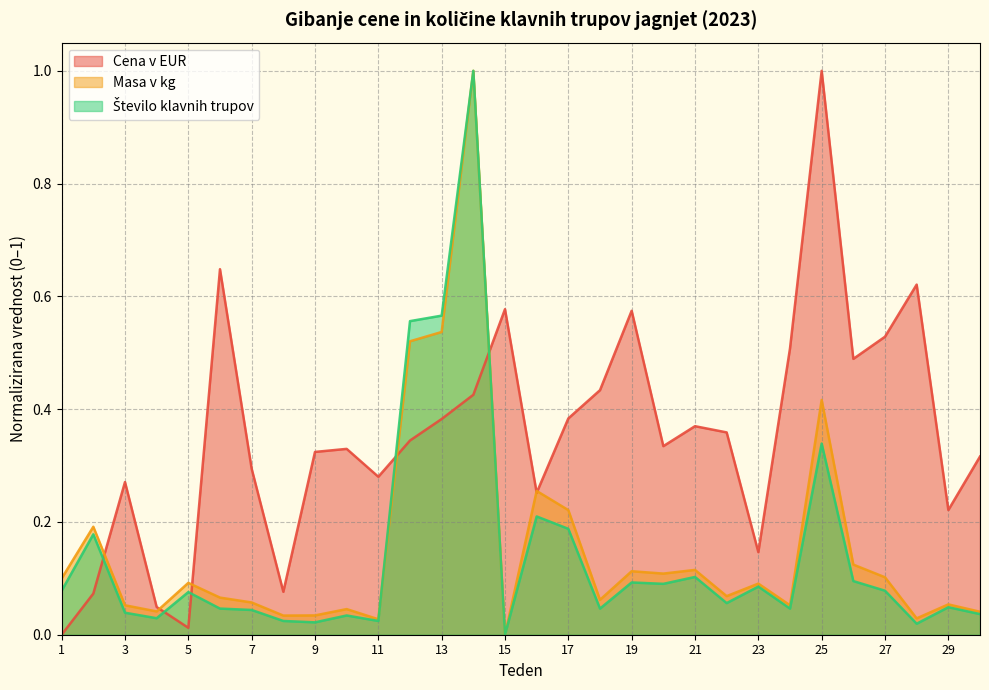

Between which two adjacent categories do Masa v kg and Število klavnih trupov first intersect?

11 and 12